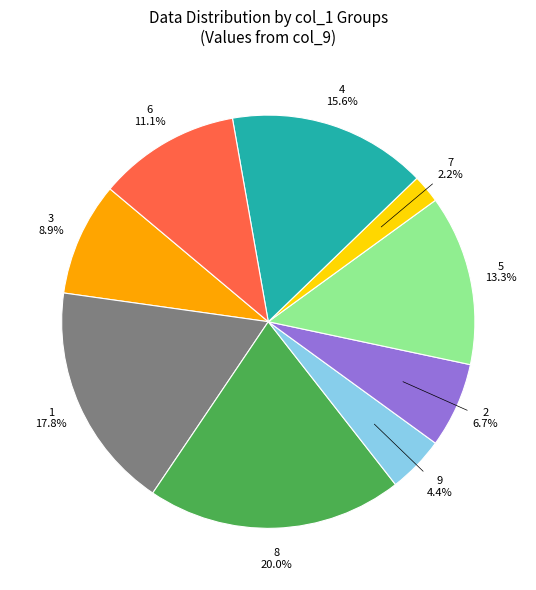

Is it true that 8 is 28% of the pie?

False